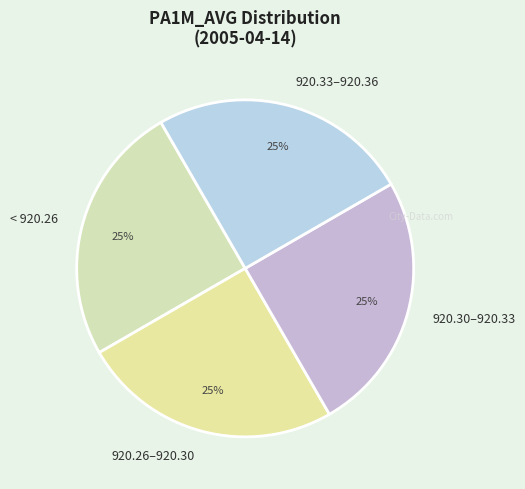

To the nearest percent, what is the combined percentage of < 920.26 and 920.26–920.30?

50%